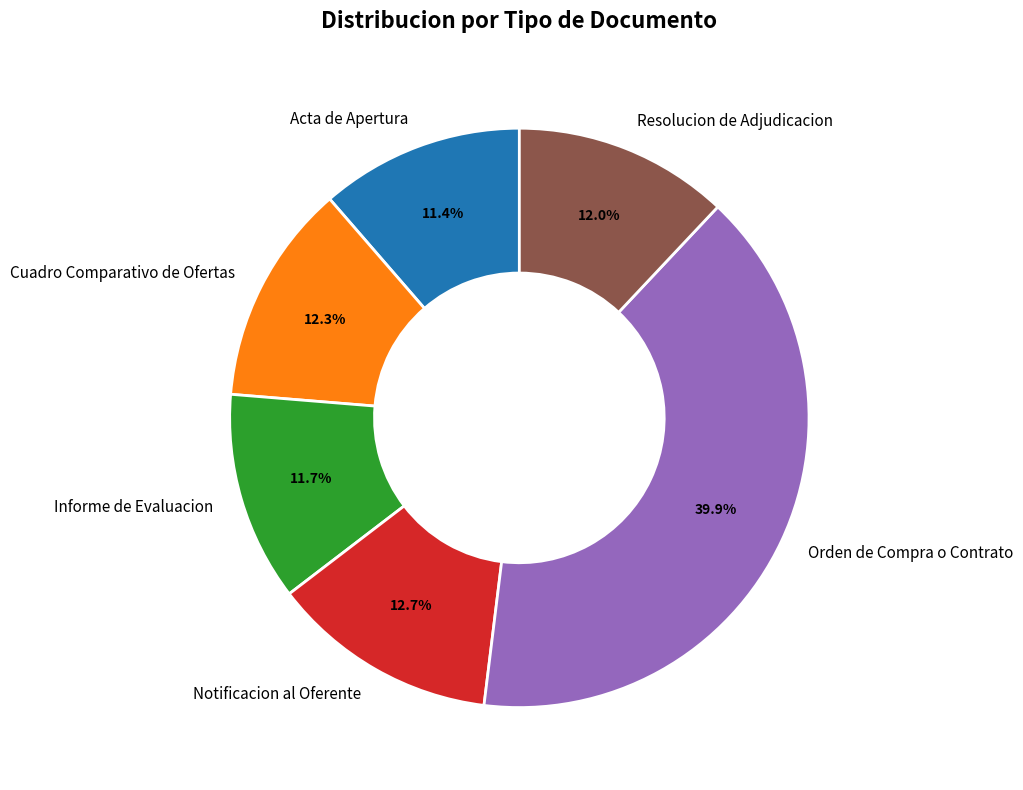

True or false: Acta de Apertura accounts for 22% of the total.

False